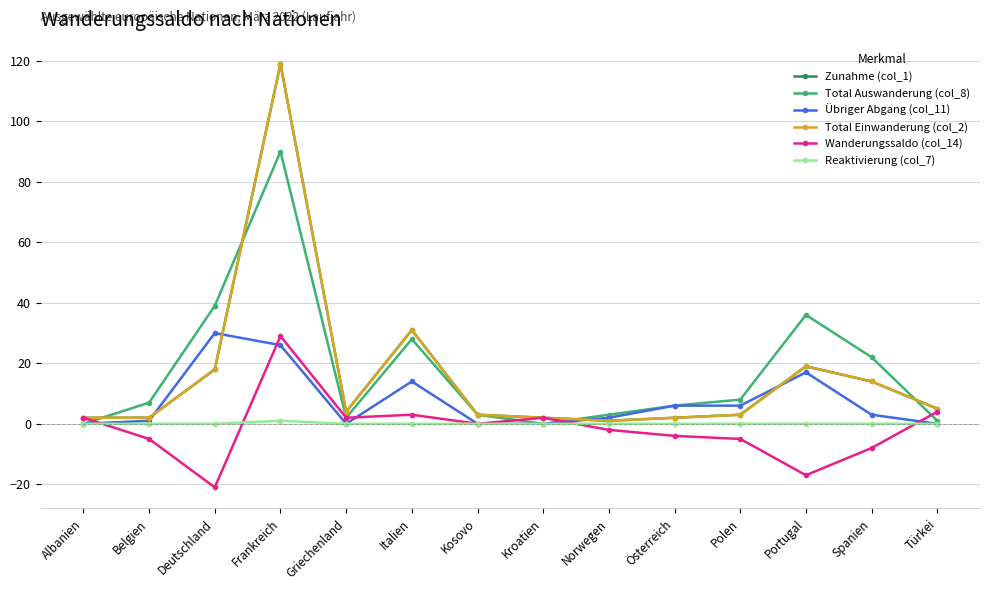

The value of Übriger Abgang (col_11) at Türkei is 0. True or false?

True